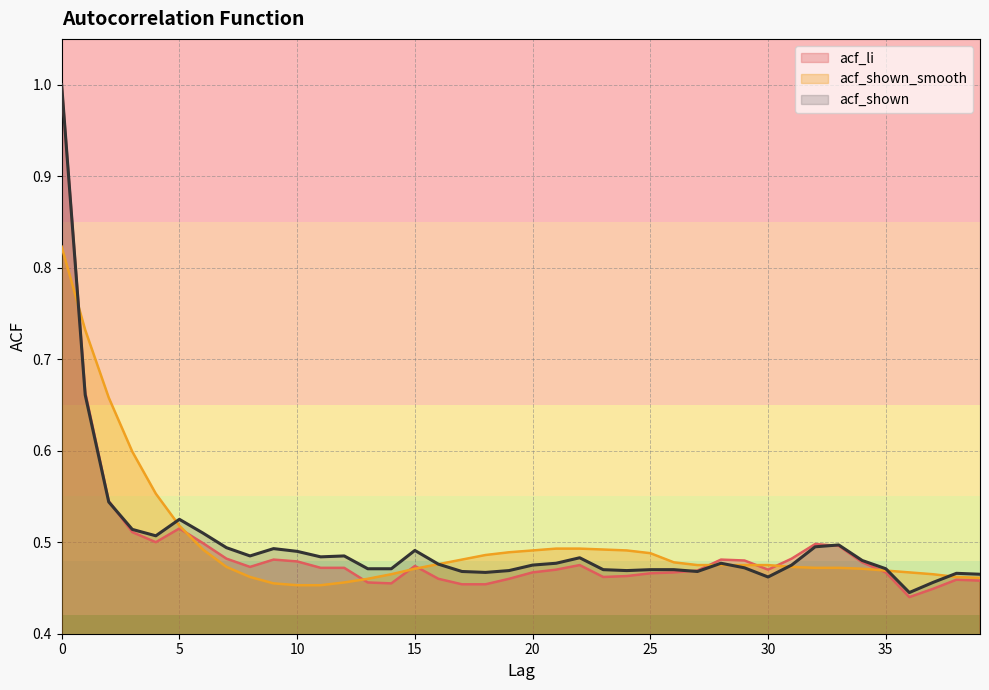

What is the value of the acf_shown point at the 37th from the left?

0.4